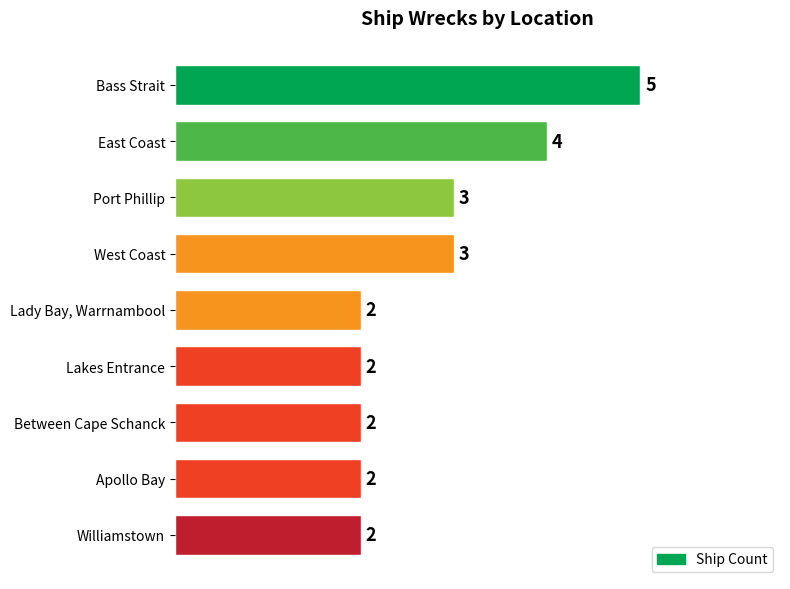

What is the sum of all values?

25